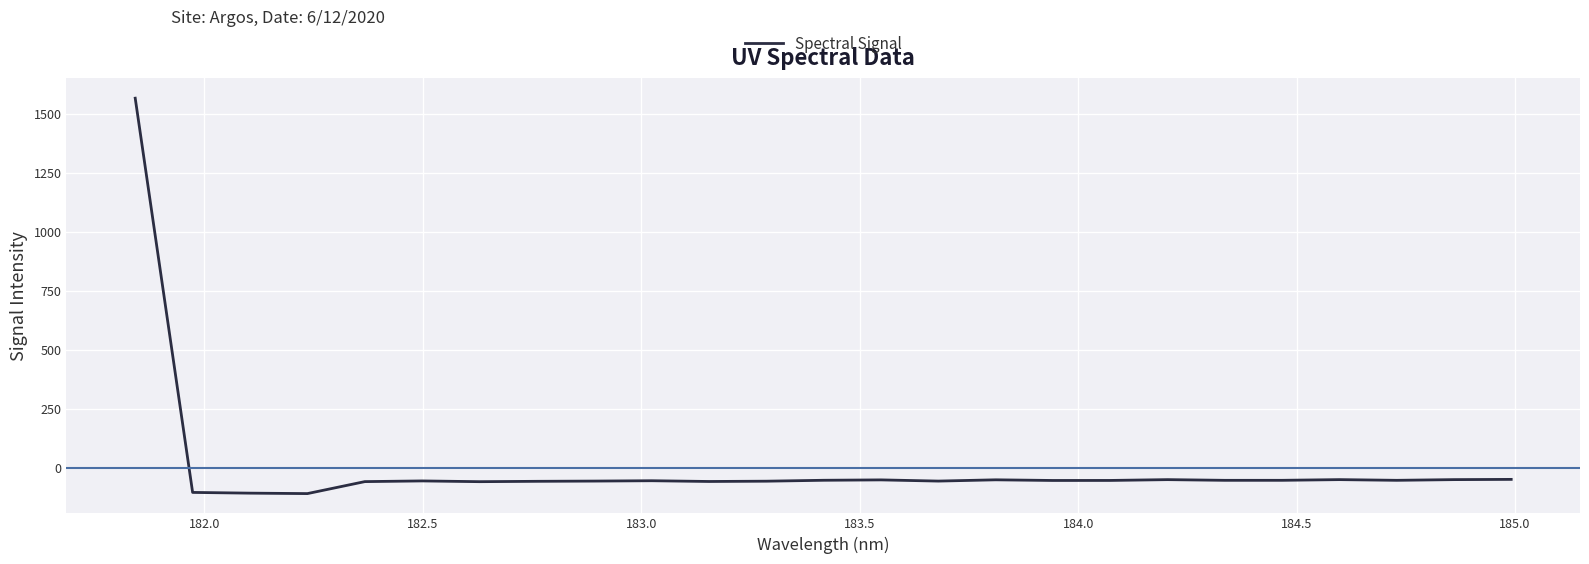

What is the smallest value displayed?

-109.6